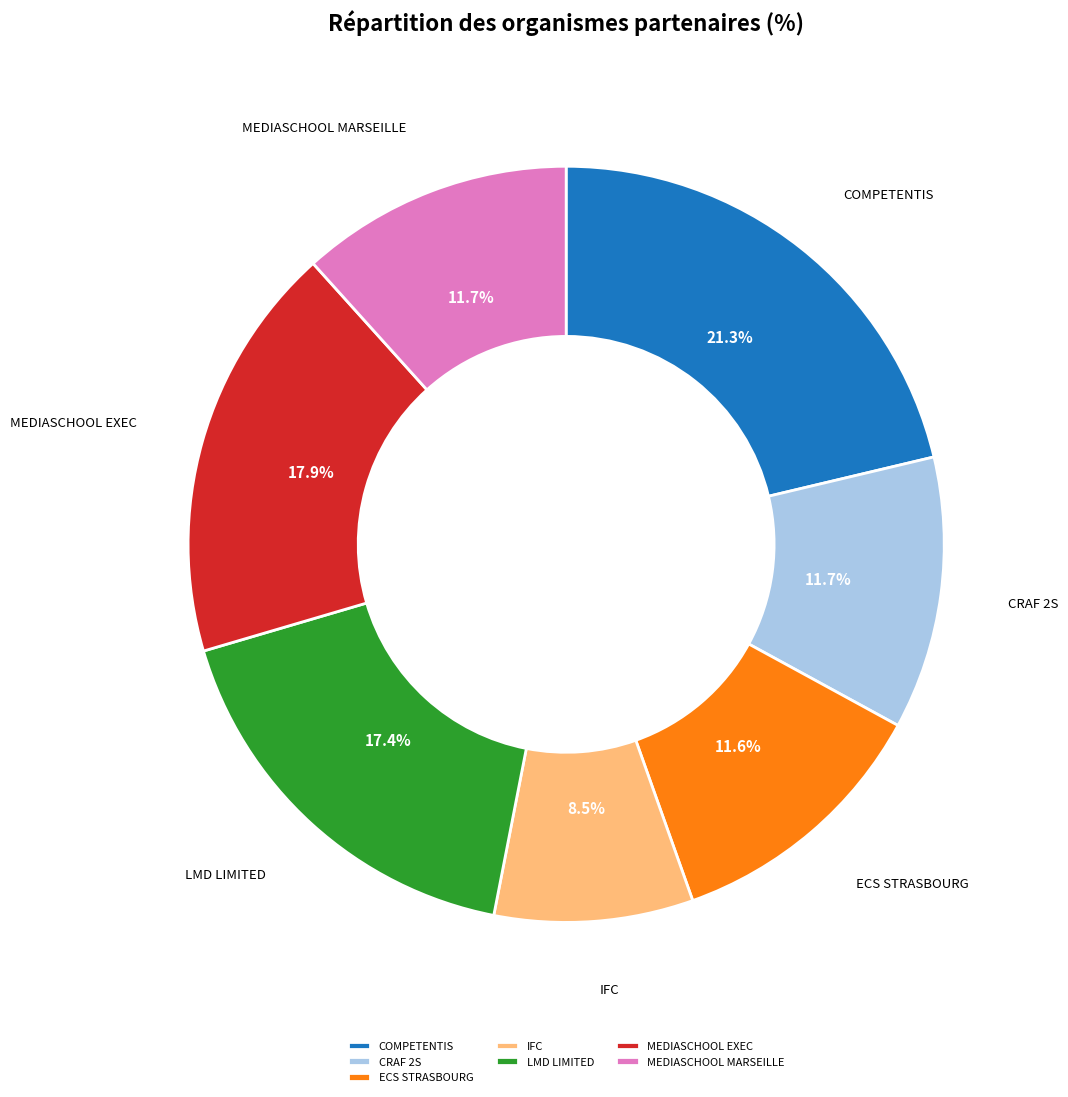

Is there a majority slice in this chart?

No